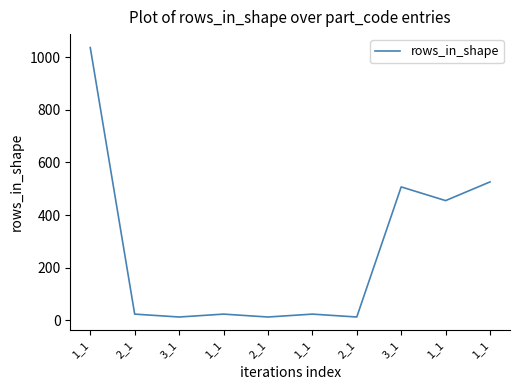

Is it true that the value at 3_1 is 507?

True